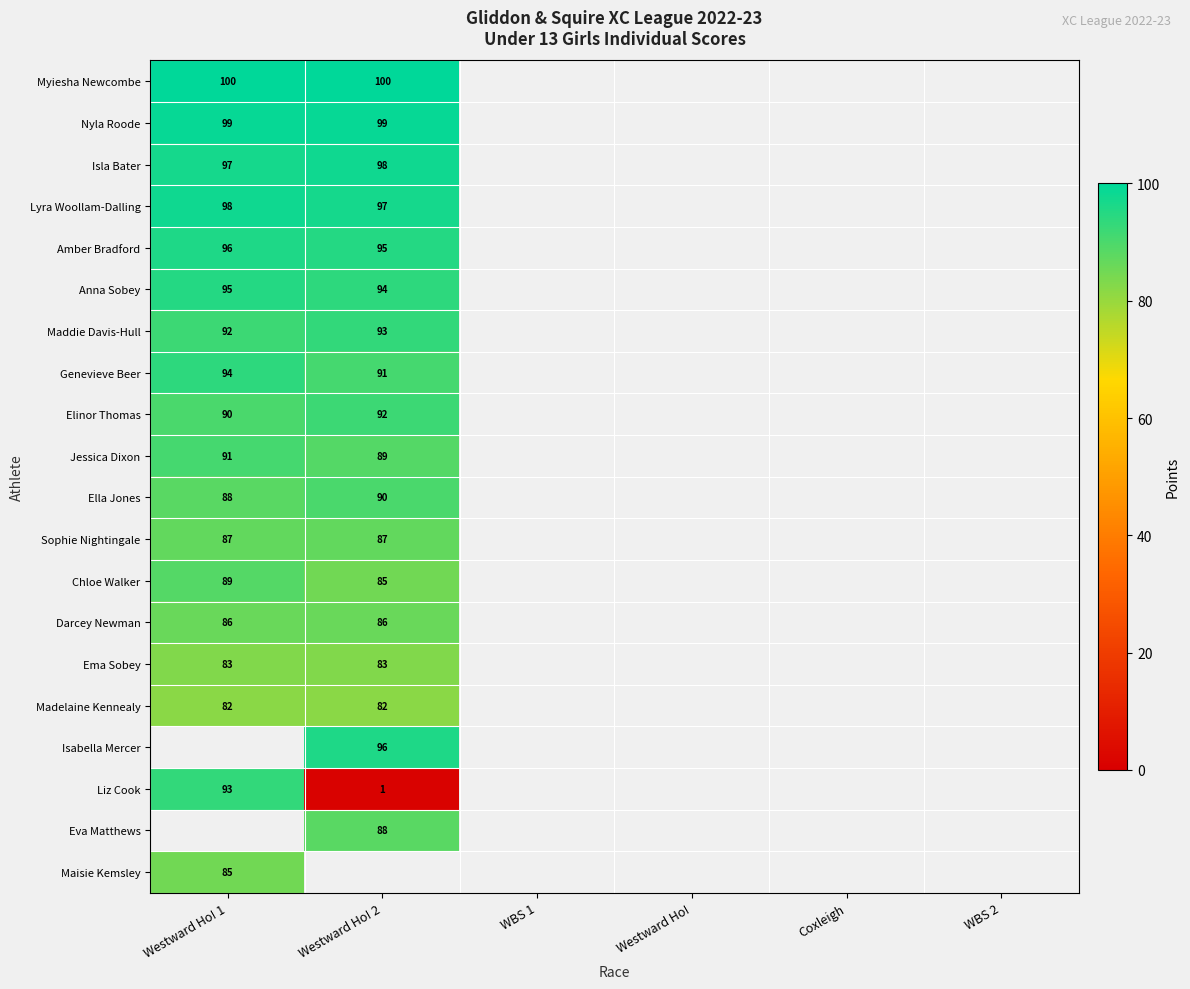

True or false: Jessica Dixon has a value of 91 at Westward Ho! 1.

True